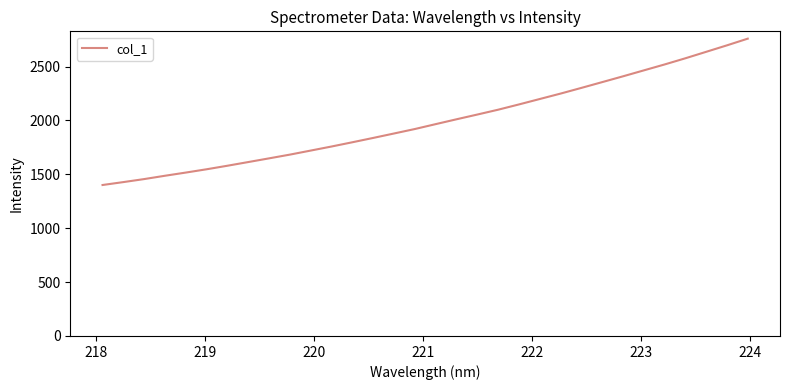

What is the greatest value displayed?

2758.8